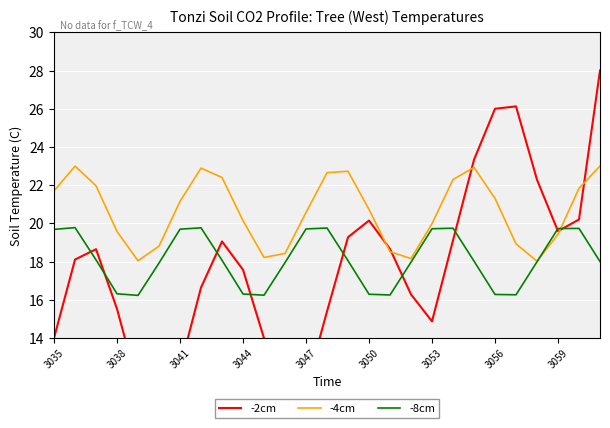

What is the total value across all series at 23?

58.3